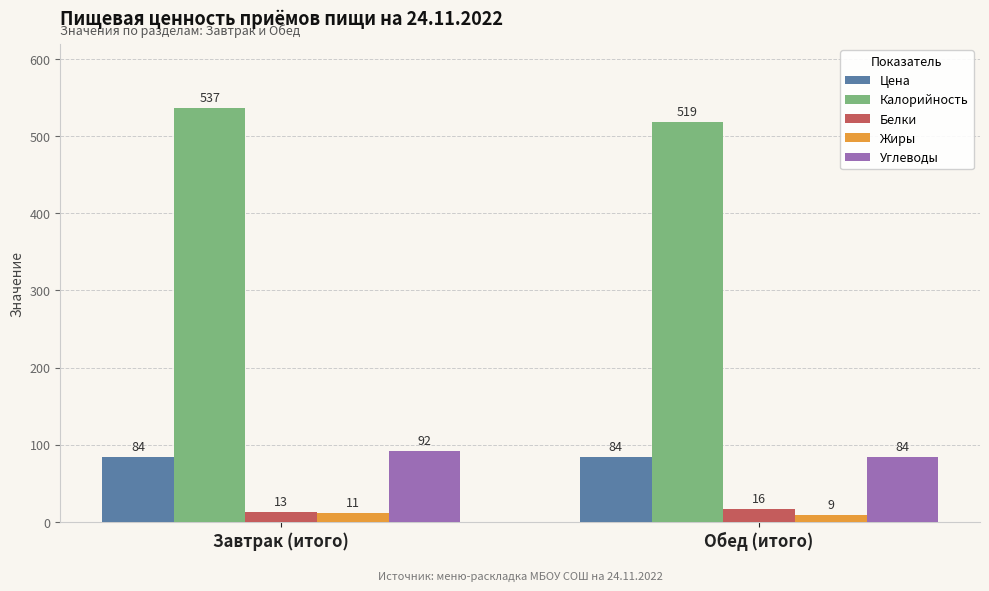

At how many categories does at least one series exceed 383?

2